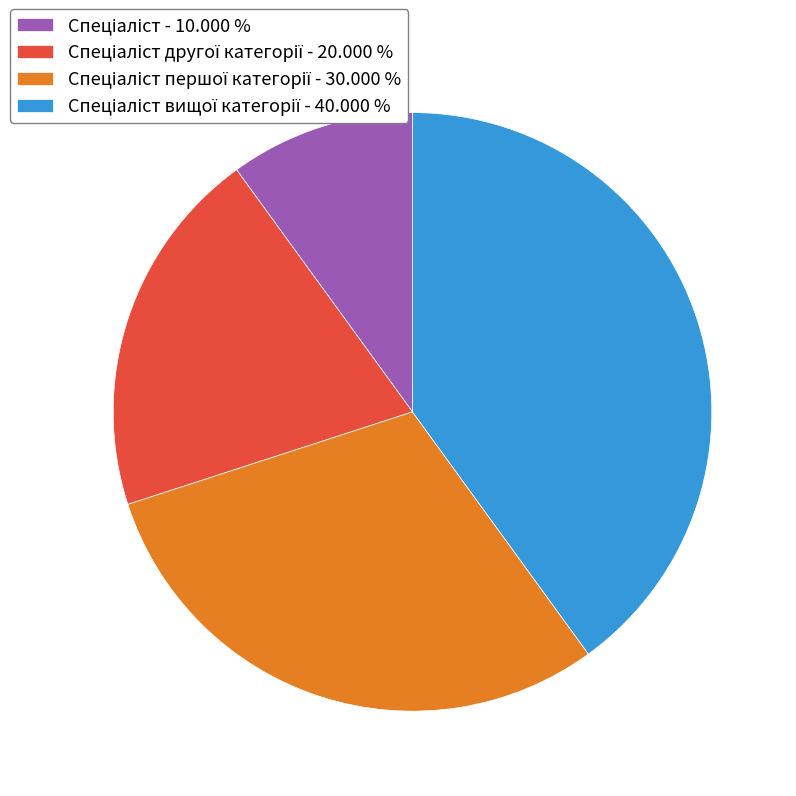

Does any single category account for the majority?

No